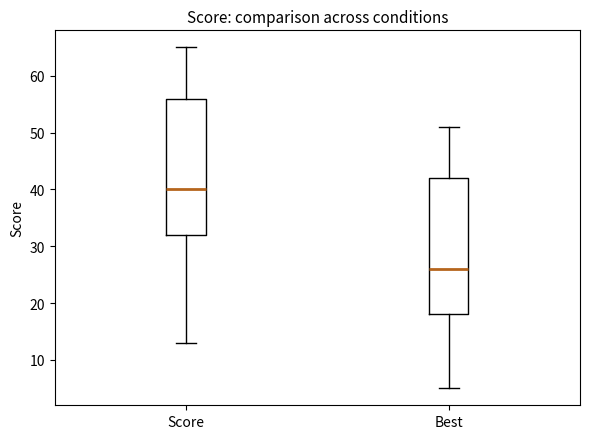

Where does the lower whisker of the box for Score end on the y-axis? The values are not printed on the chart, so give them approximately, as read against the axis.

13